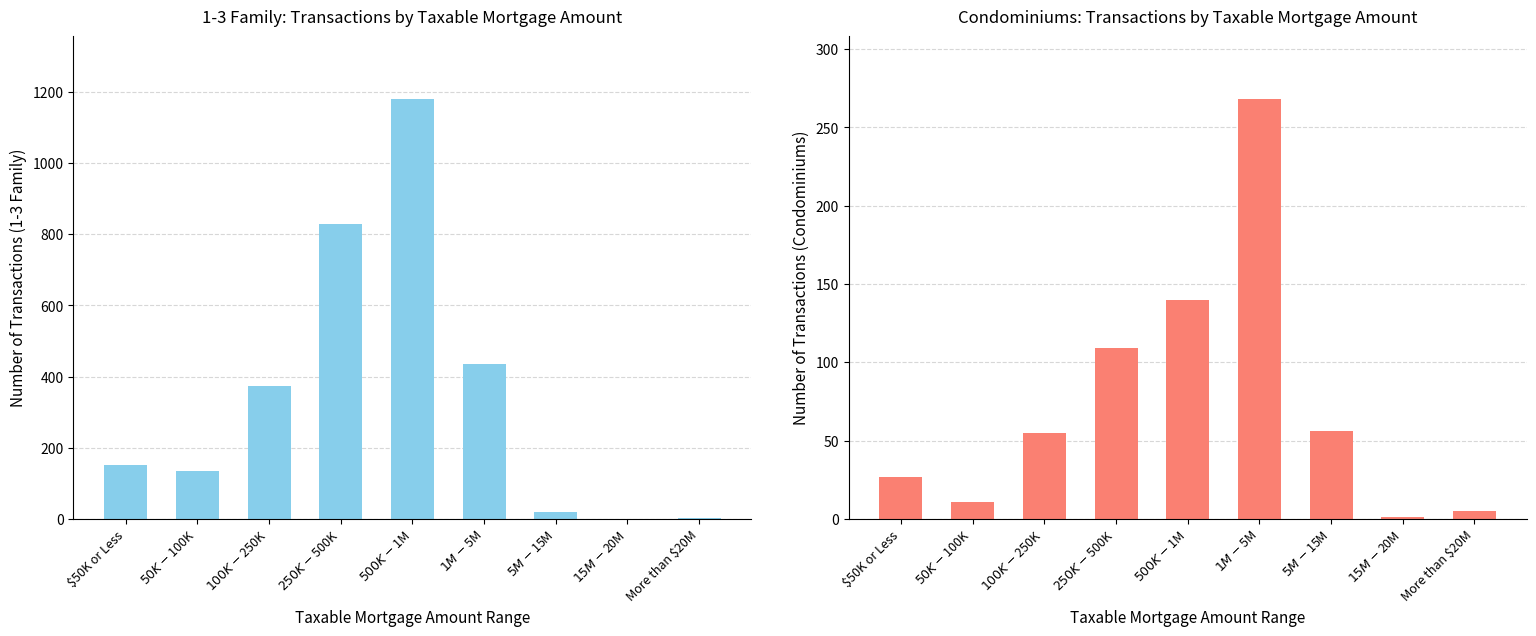

How many values in the Condominiums Transactions series are below 55?

4